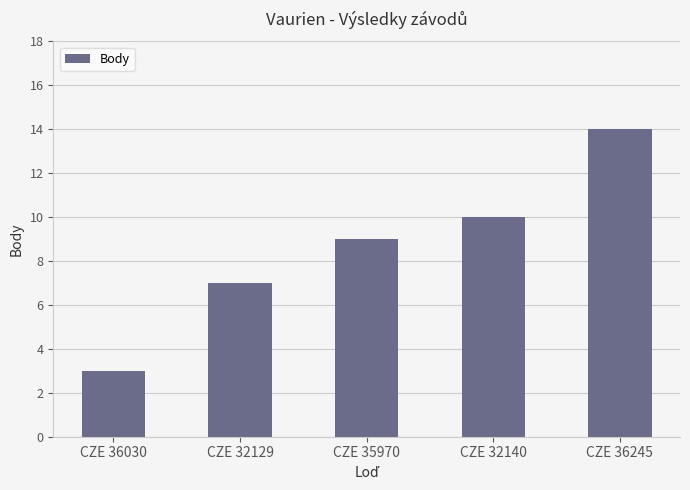

How many values are below 9?

2